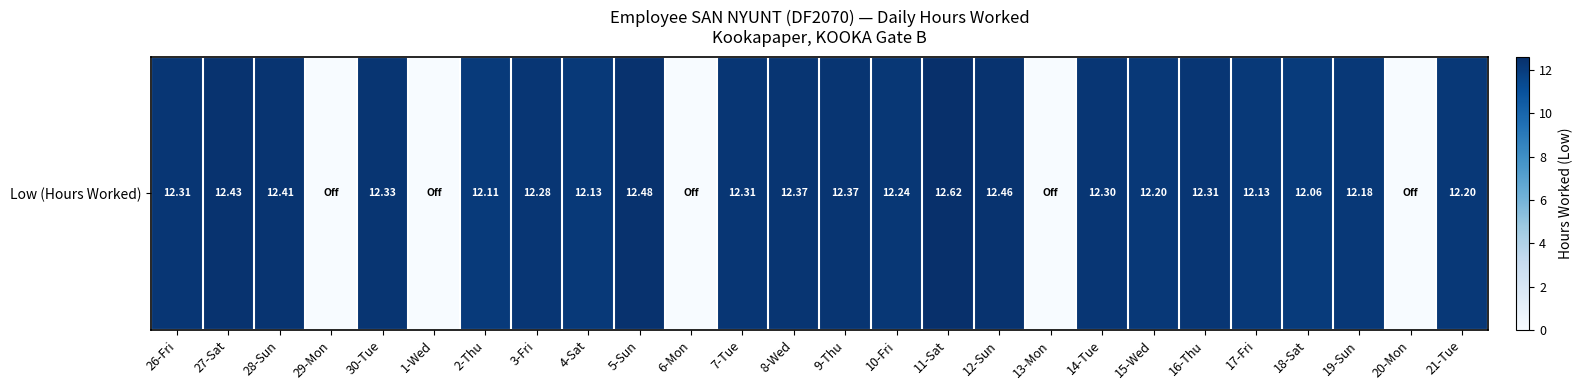

Which label corresponds to the smallest value in the chart?

29-Mon